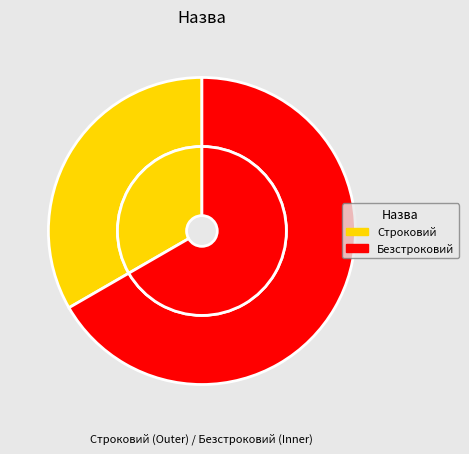

What is the largest slice in the pie chart?

Безстроковий